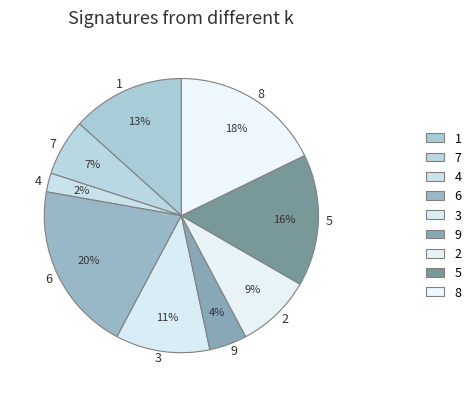

Rank the categories by value from highest to lowest.

6, 8, 5, 1, 3, 2, 7, 9, 4